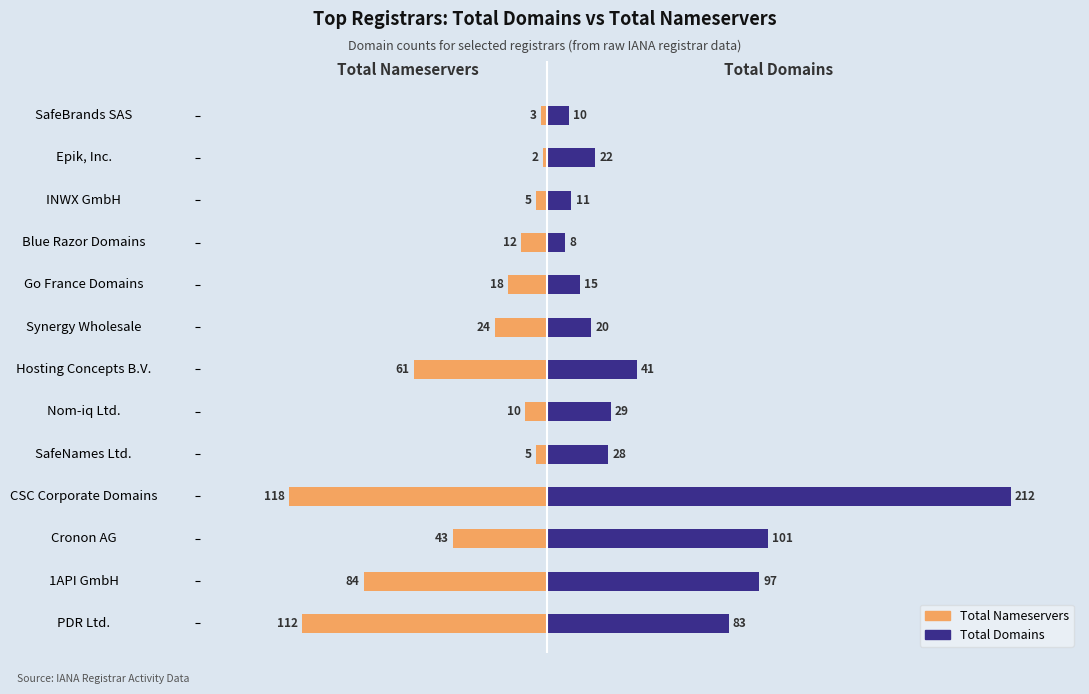

How many groups of bars are there?

13